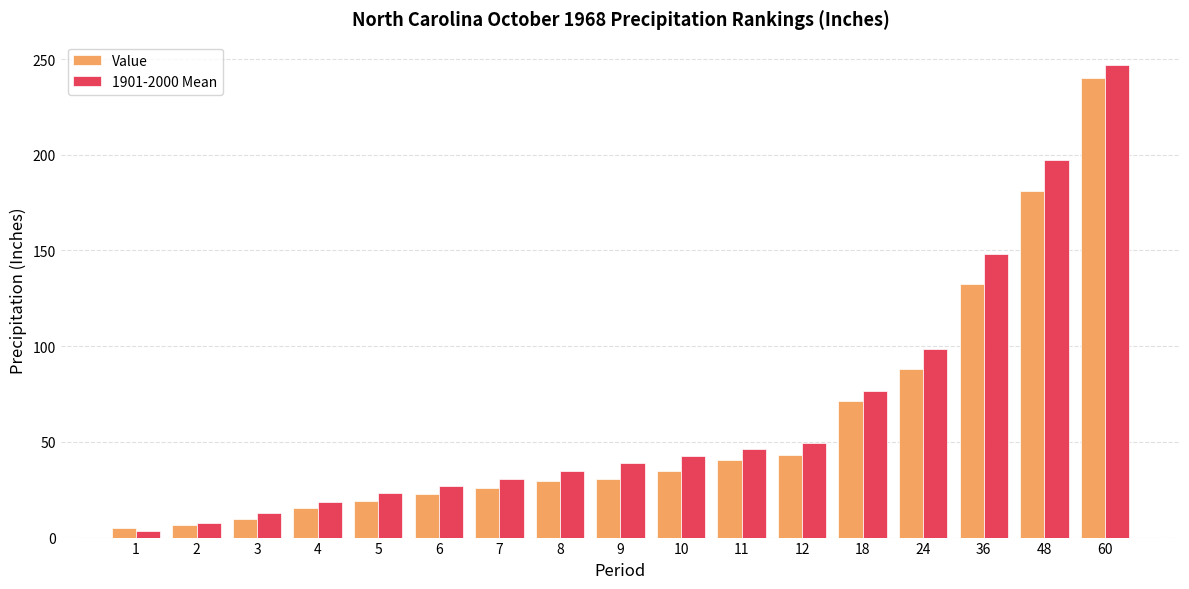

What is the spread (max minus min) of values at 9?

8.1